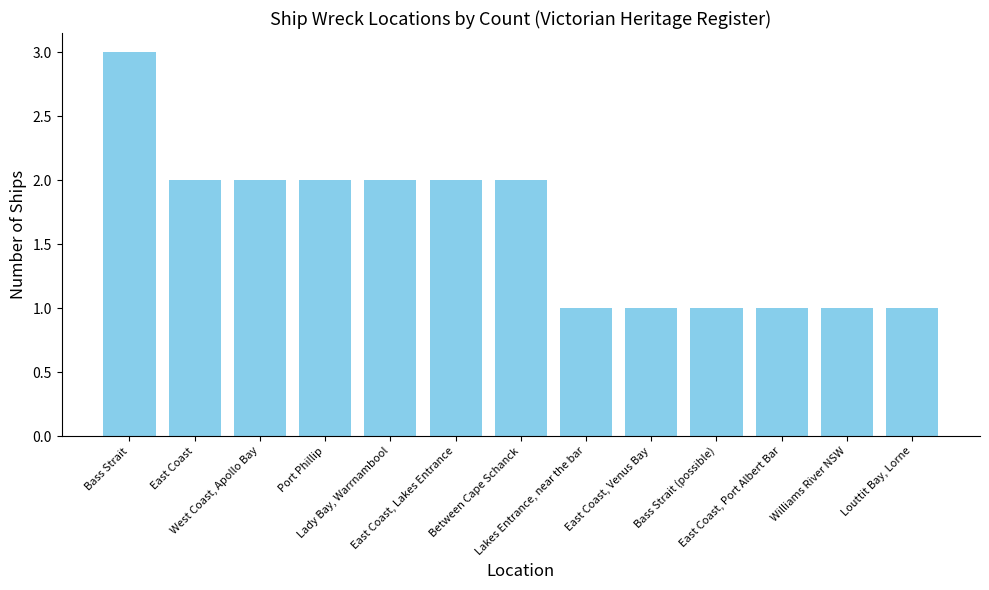

Reading left to right, what are all the values shown in this chart?

3	2	2	2	2	2	2	1	1	1	1	1	1